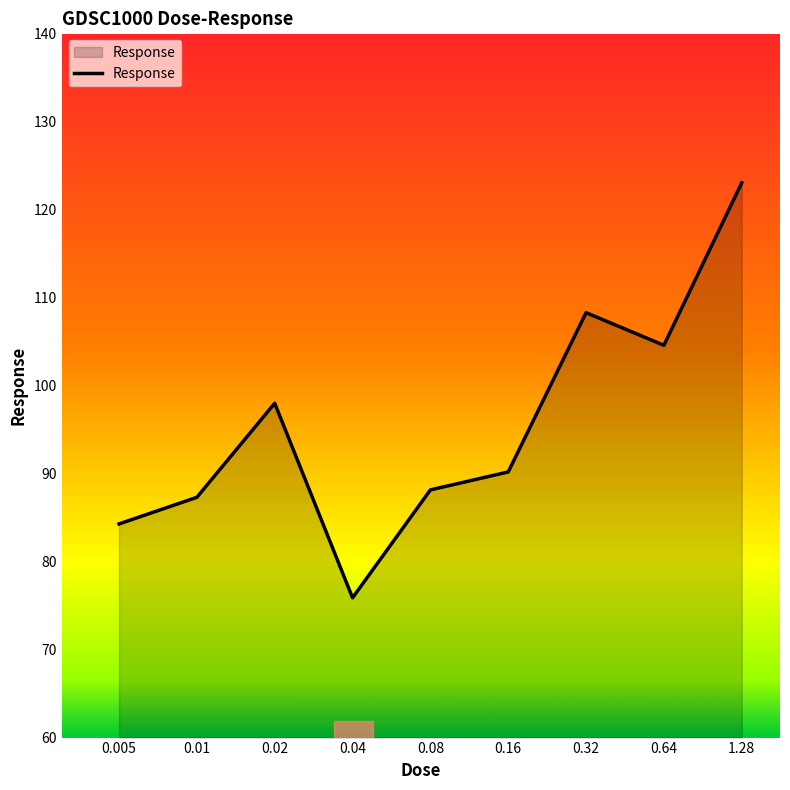

What is the difference between the maximum and minimum values?

47.1